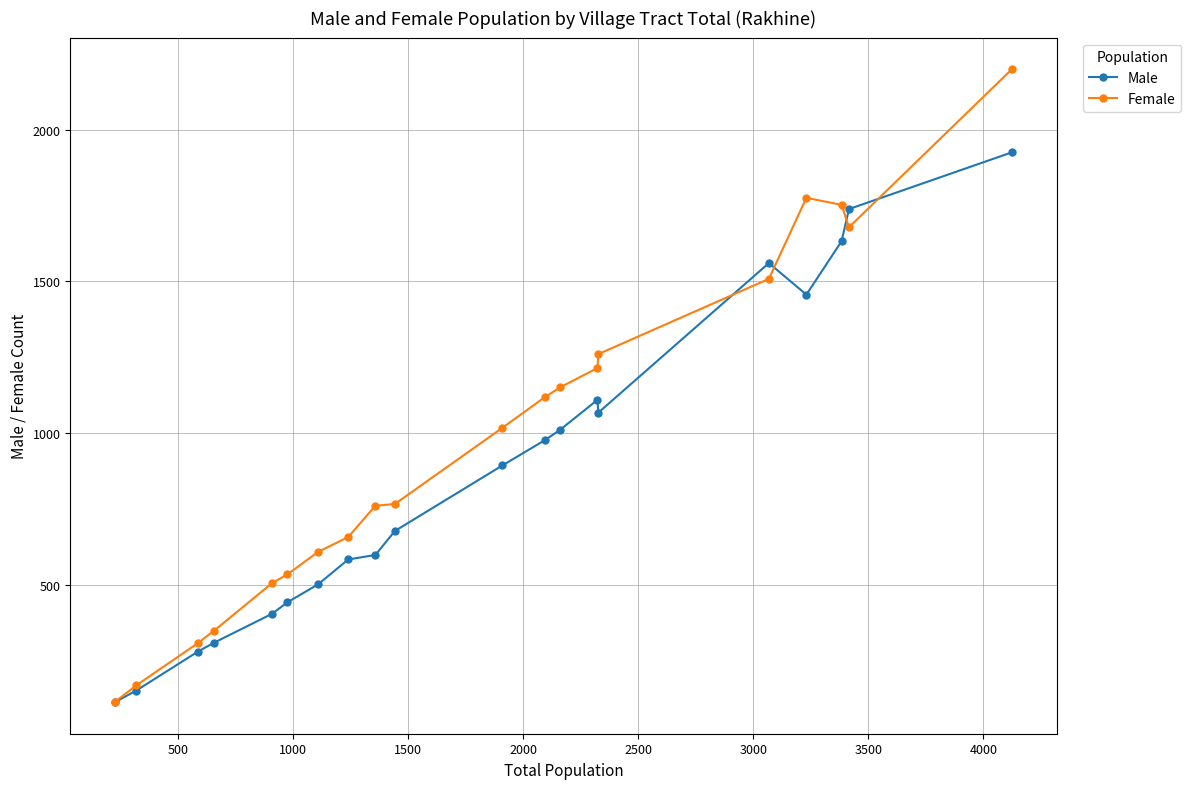

True or false: Female and Male cross at least once.

True